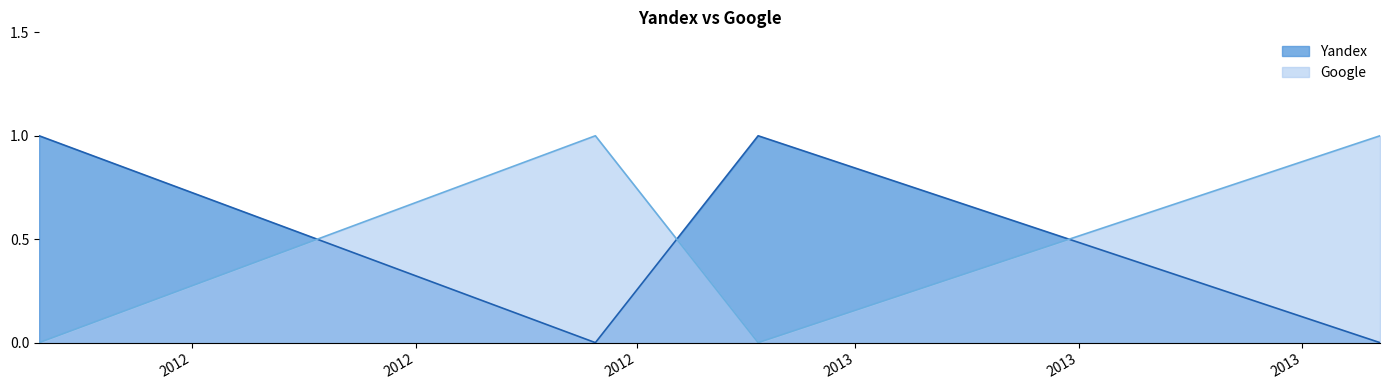

Rank the series by their maximum value, from highest to lowest.

Yandex, Google